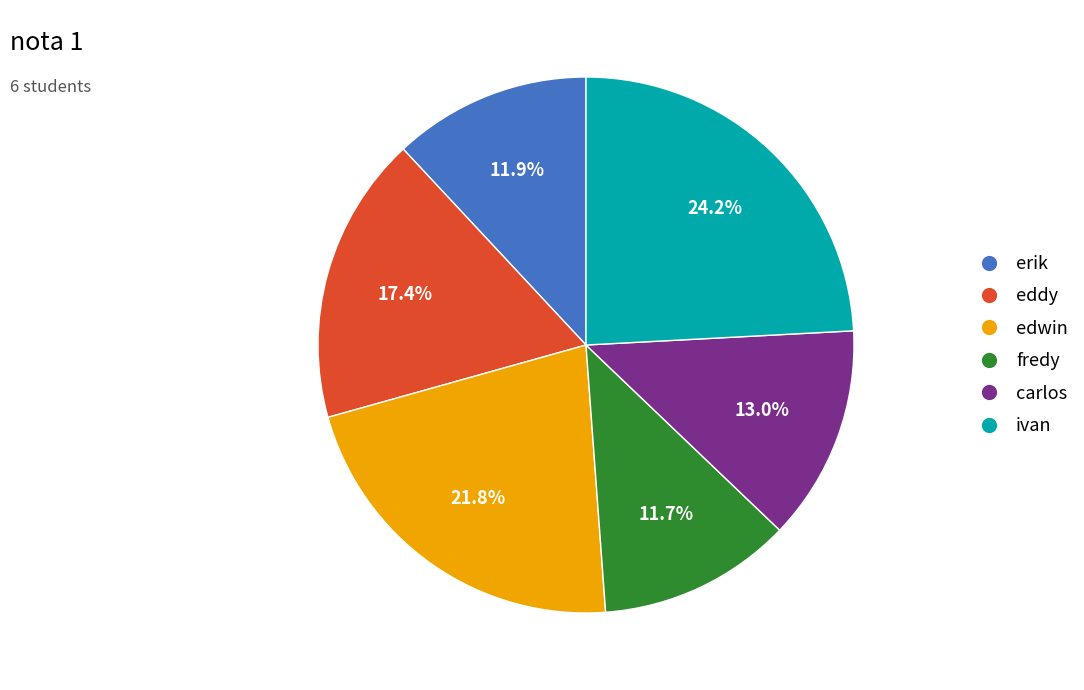

To the nearest percent, what is the combined percentage of ivan and fredy?

36%